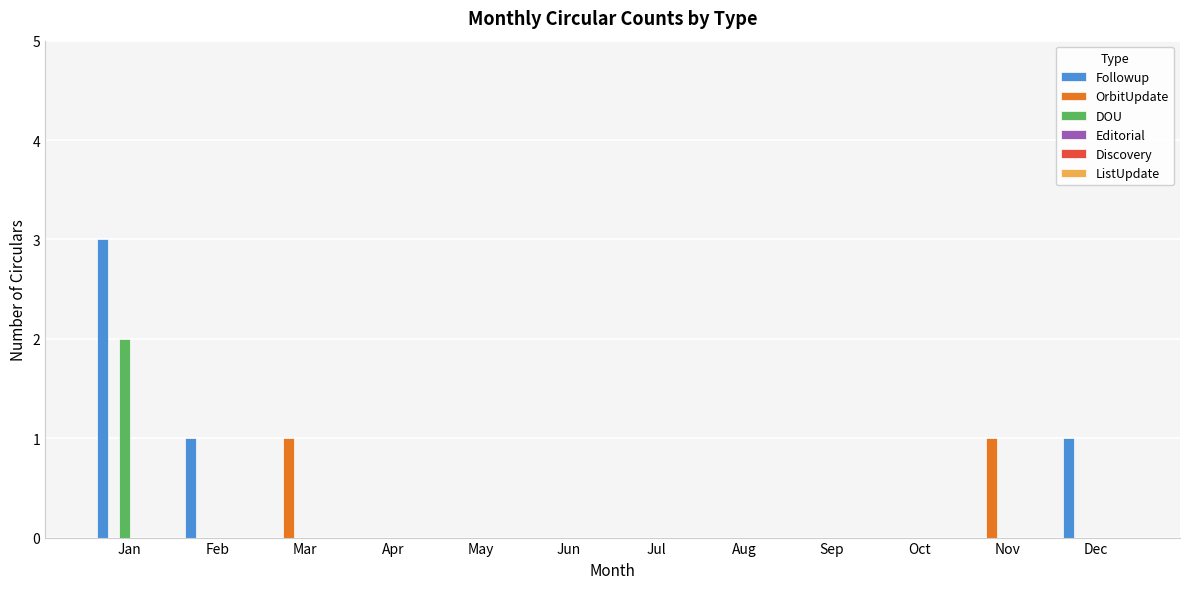

Are the bars grouped side by side (vs. stacked)?

Yes